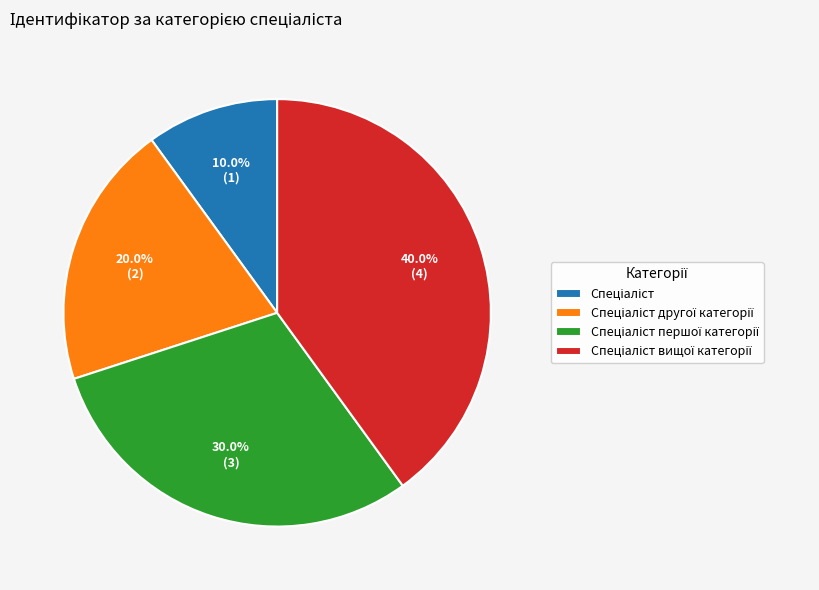

Is there any slice that represents more than half of the pie?

No